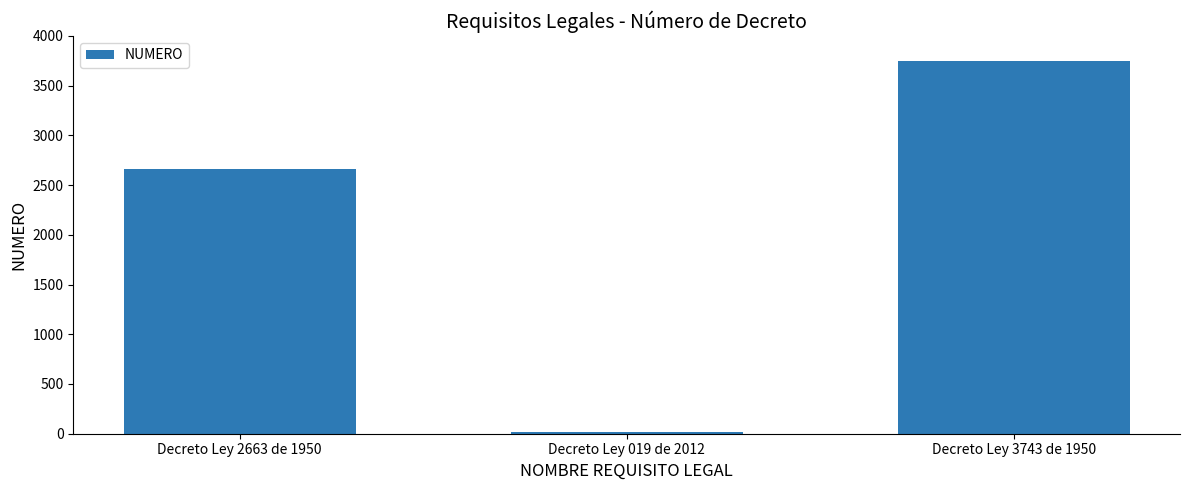

What is the change in value from Decreto Ley 2663 de 1950 to Decreto Ley 3743 de 1950?

+1080